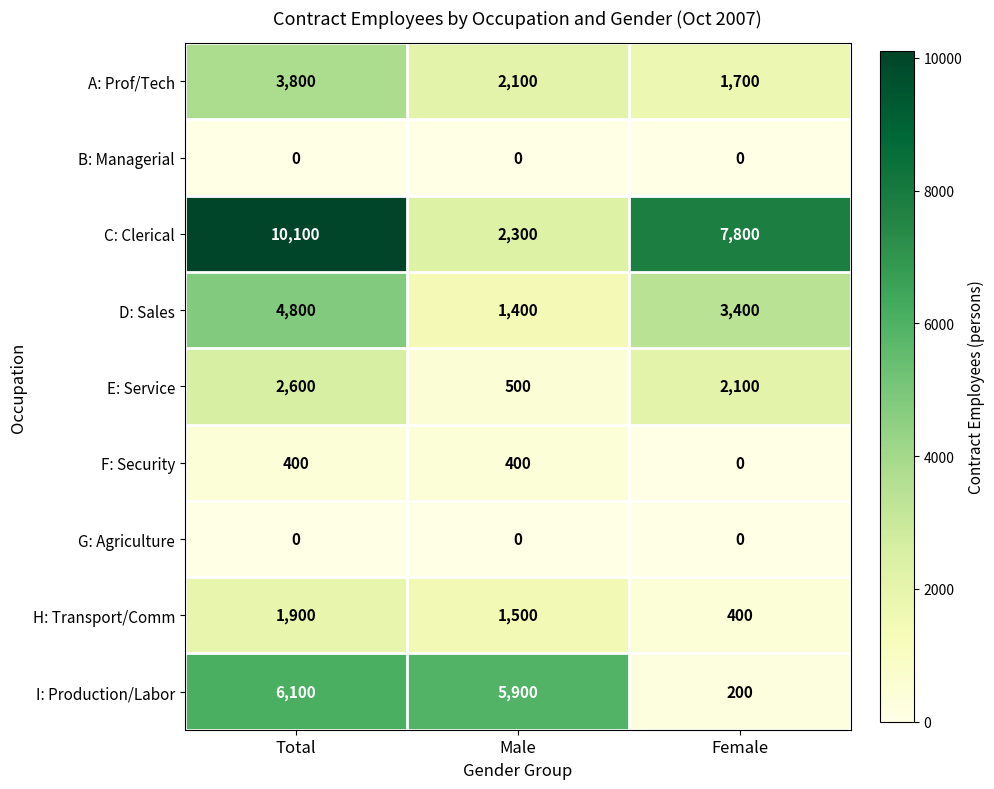

Which series changed the most between Male and Female?

I: Production/Labor